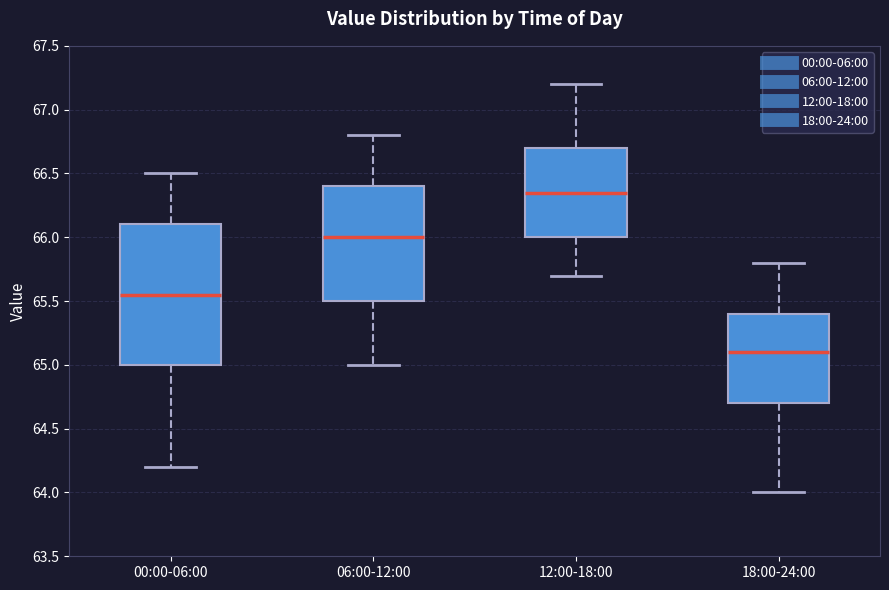

Where does the upper whisker of the box for 18:00-24:00 end on the y-axis? The values are not printed on the chart, so give them approximately, as read against the axis.

65.80